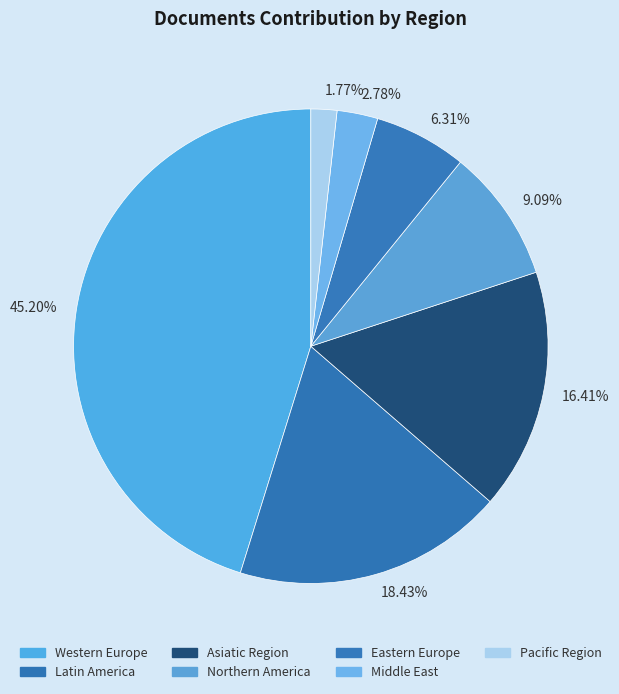

How many slices are in this pie chart?

7